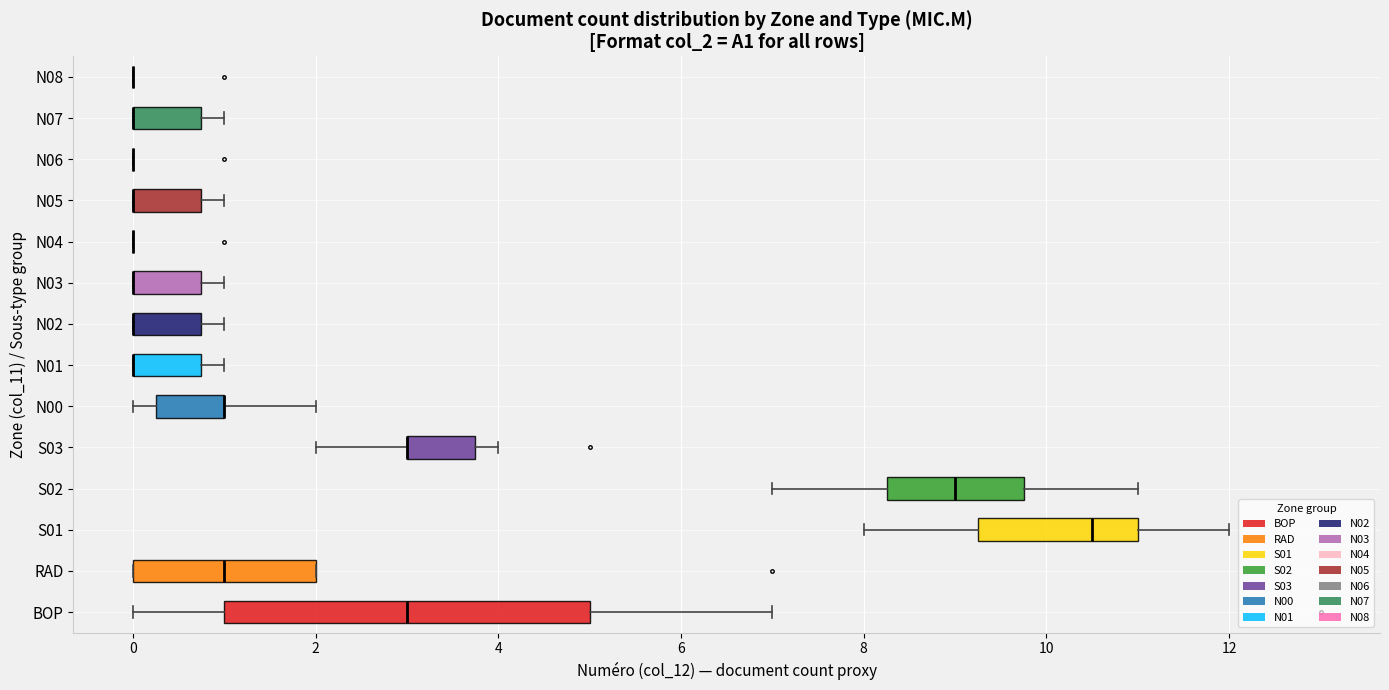

Which box is the widest, from its left edge to its right edge?

BOP